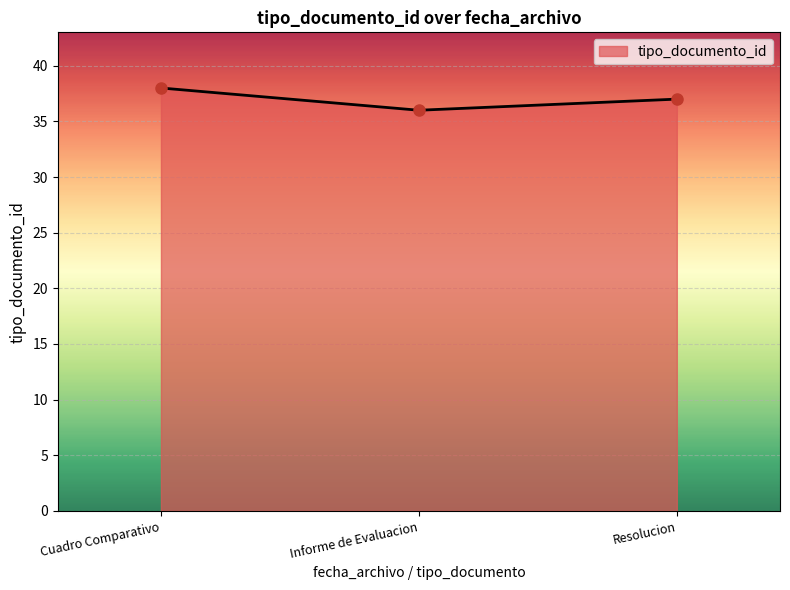

What is the sum of all values?

111